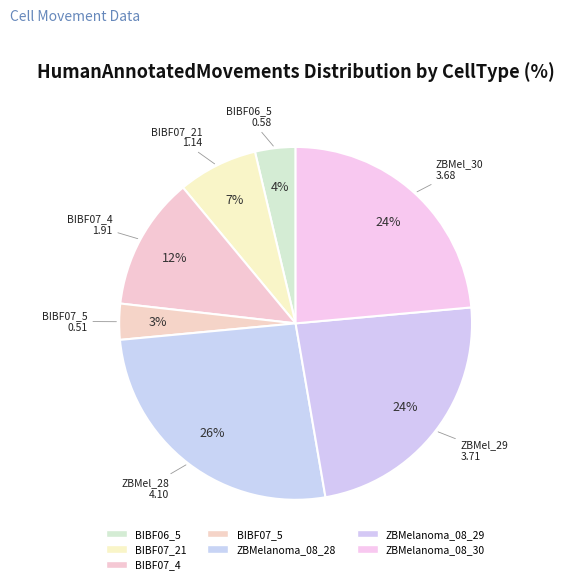

Does any single category account for the majority?

No